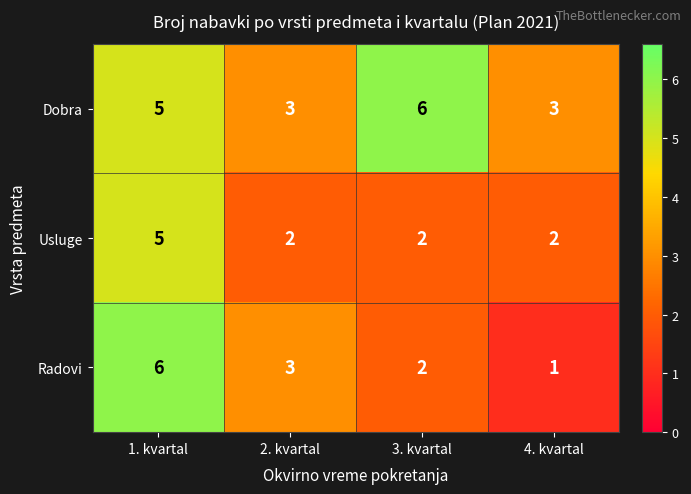

What is the sum of the Dobra values at 3. kvartal and 2. kvartal?

9